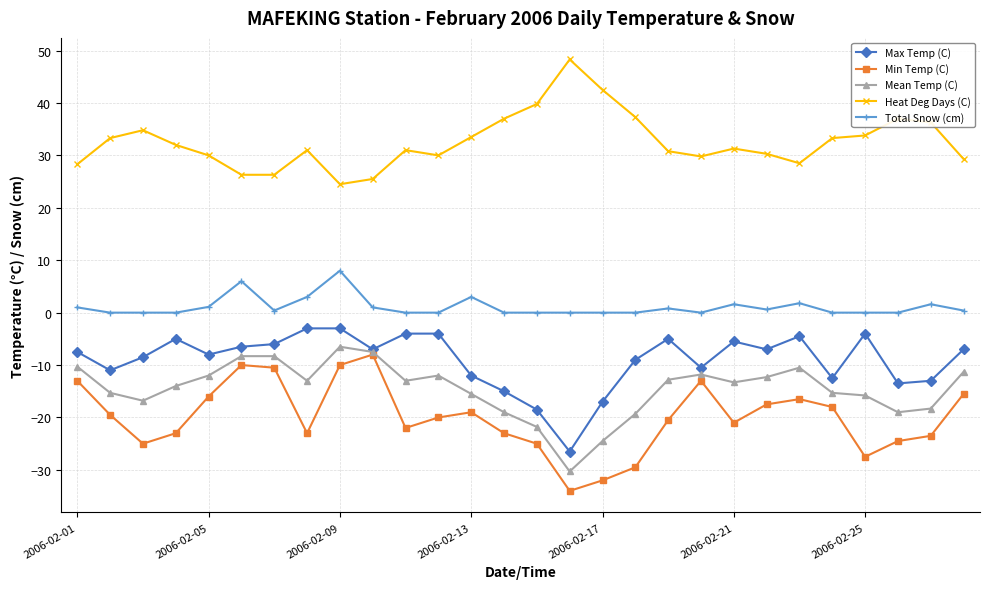

True or false: Min Temp (C) and Max Temp (C) intersect in this chart.

False